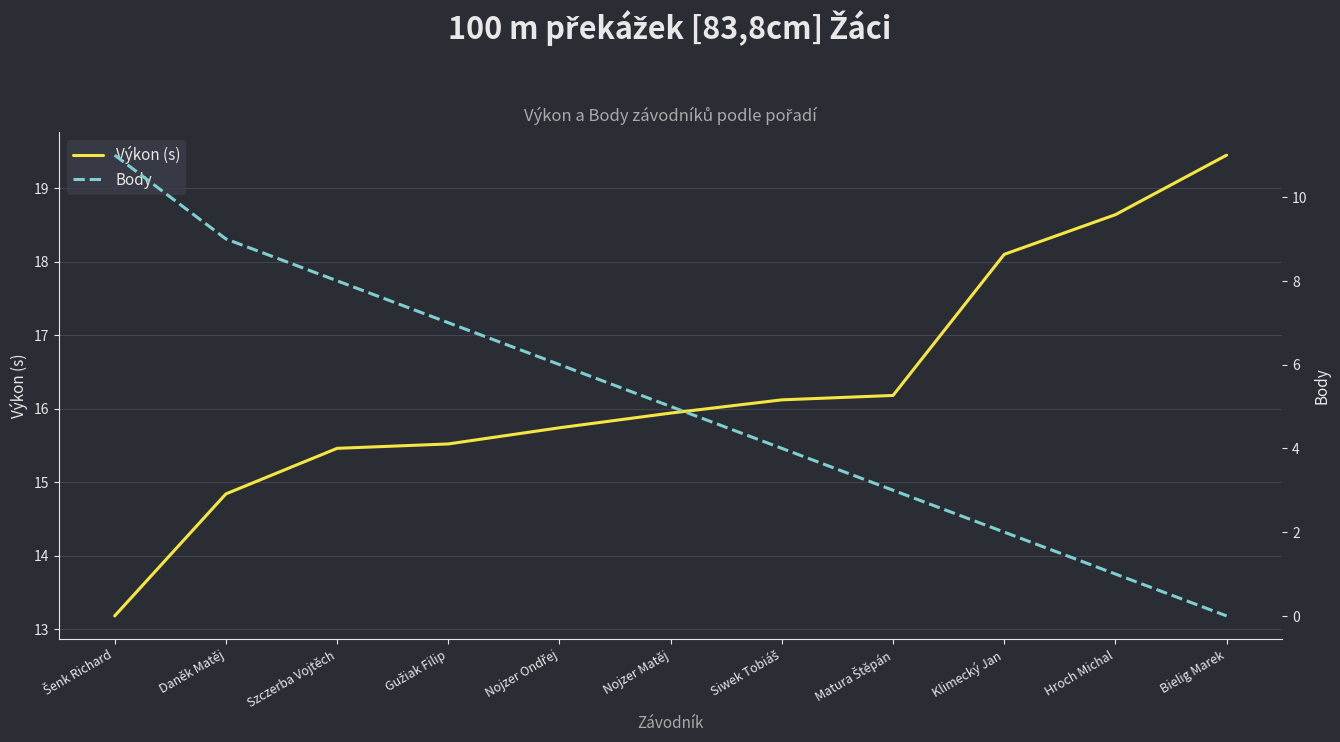

Which category has the lowest value in the Body series?

Bielig Marek